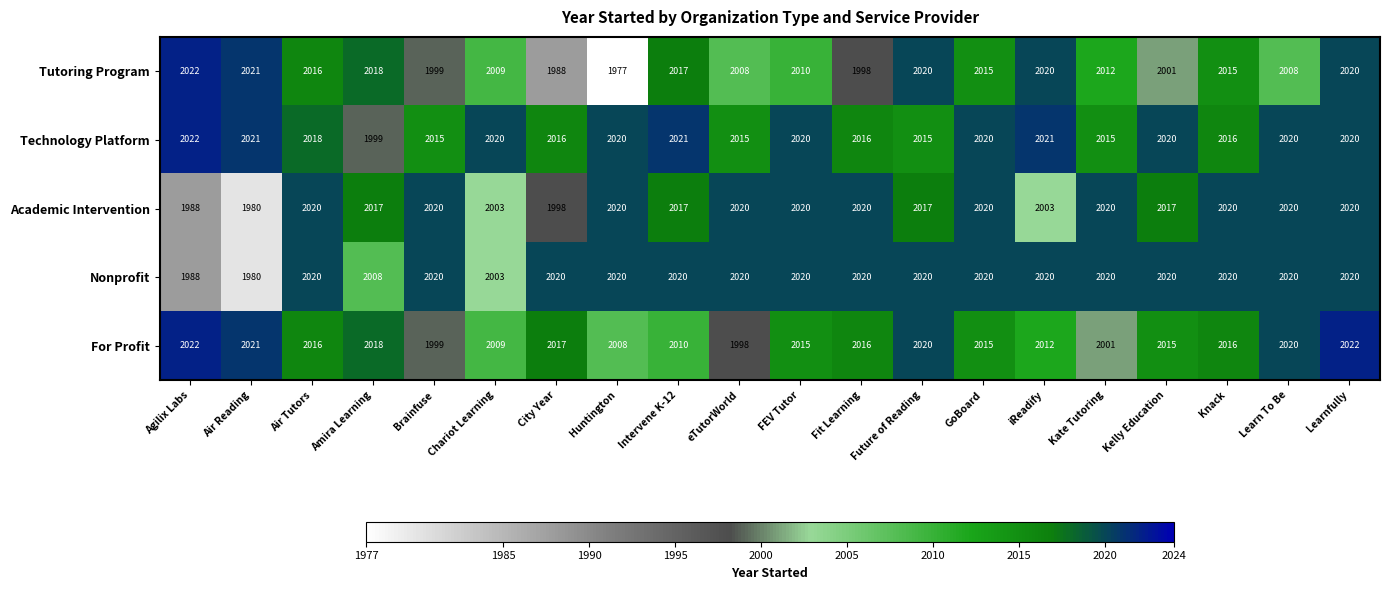

Count the number of data series in this chart.

5